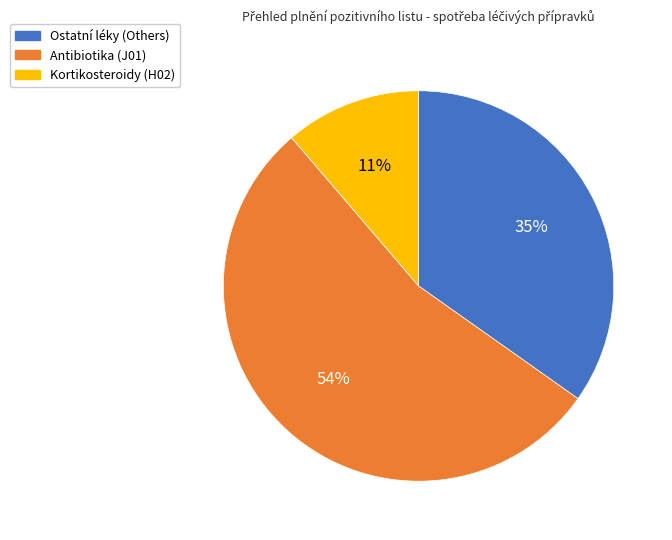

Does any single category account for the majority?

Yes